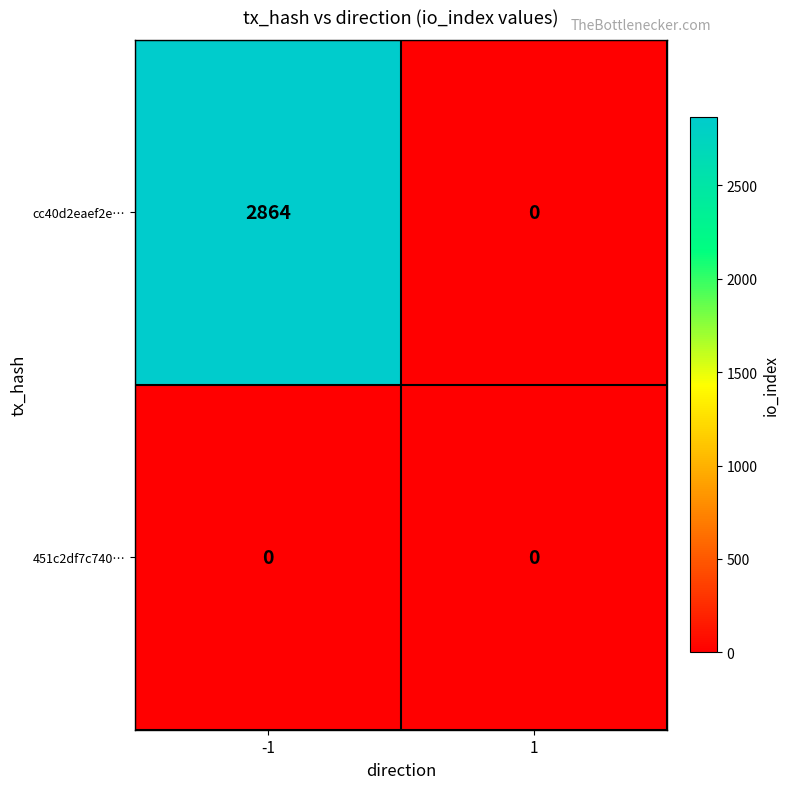

Reading left to right, what are all the values shown in this chart?

cc40d2eaef2e…: 2864	0
451c2df7c740…: 0	0